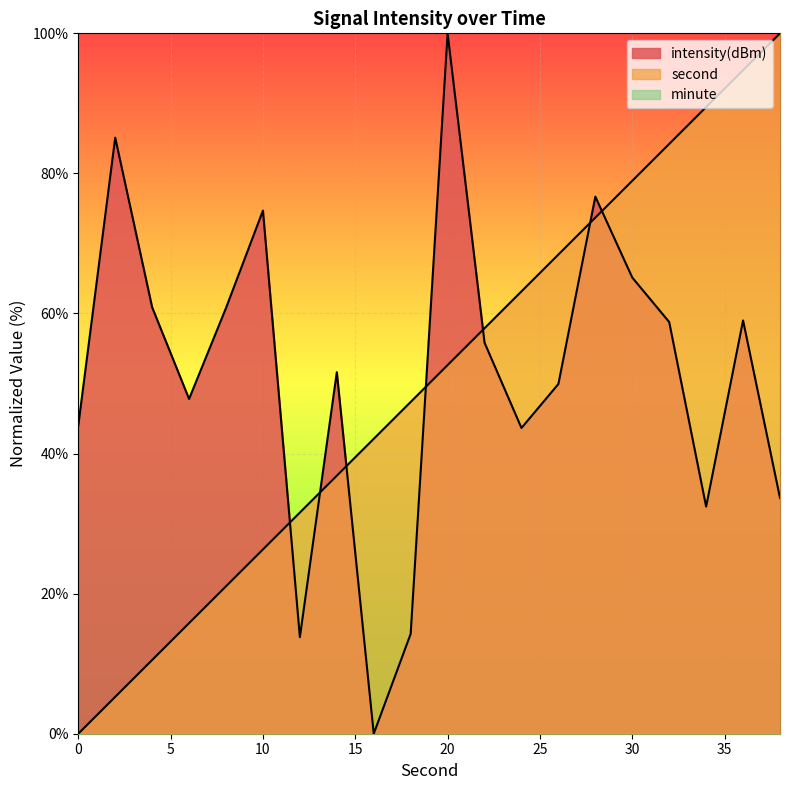

Which series has the largest range (max minus min)?

second